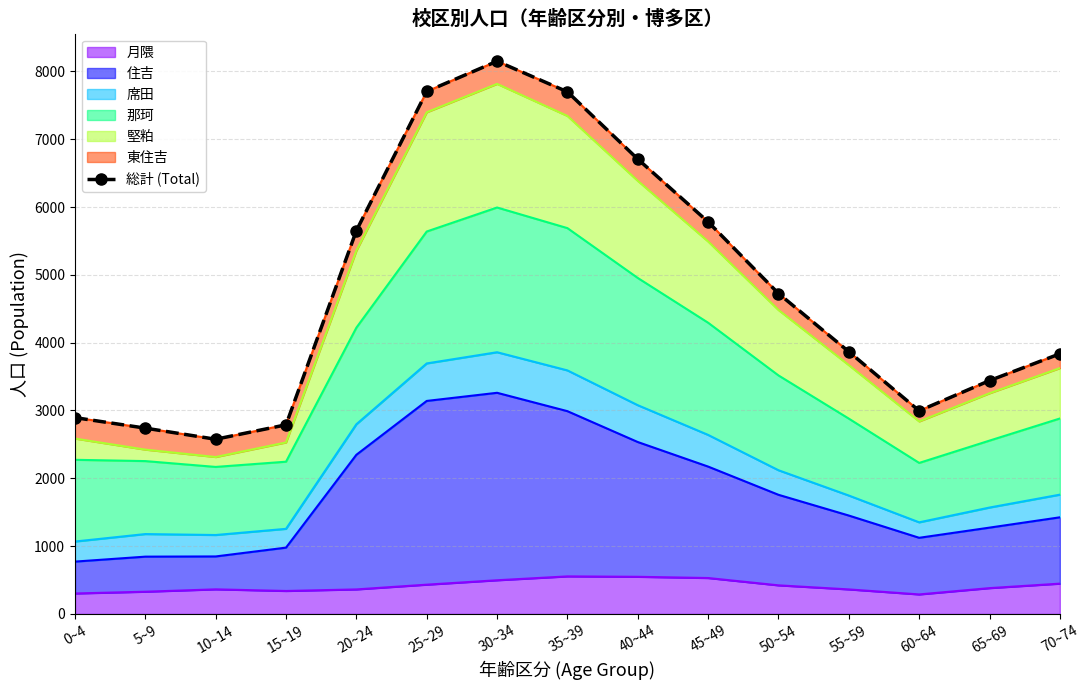

Where does the data first go above 3867?

20~24